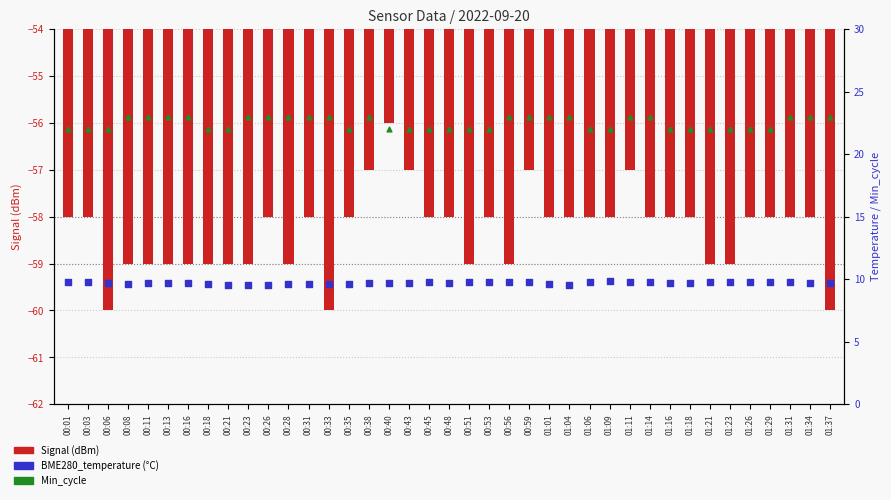

At how many categories does at least one series exceed -22?

39